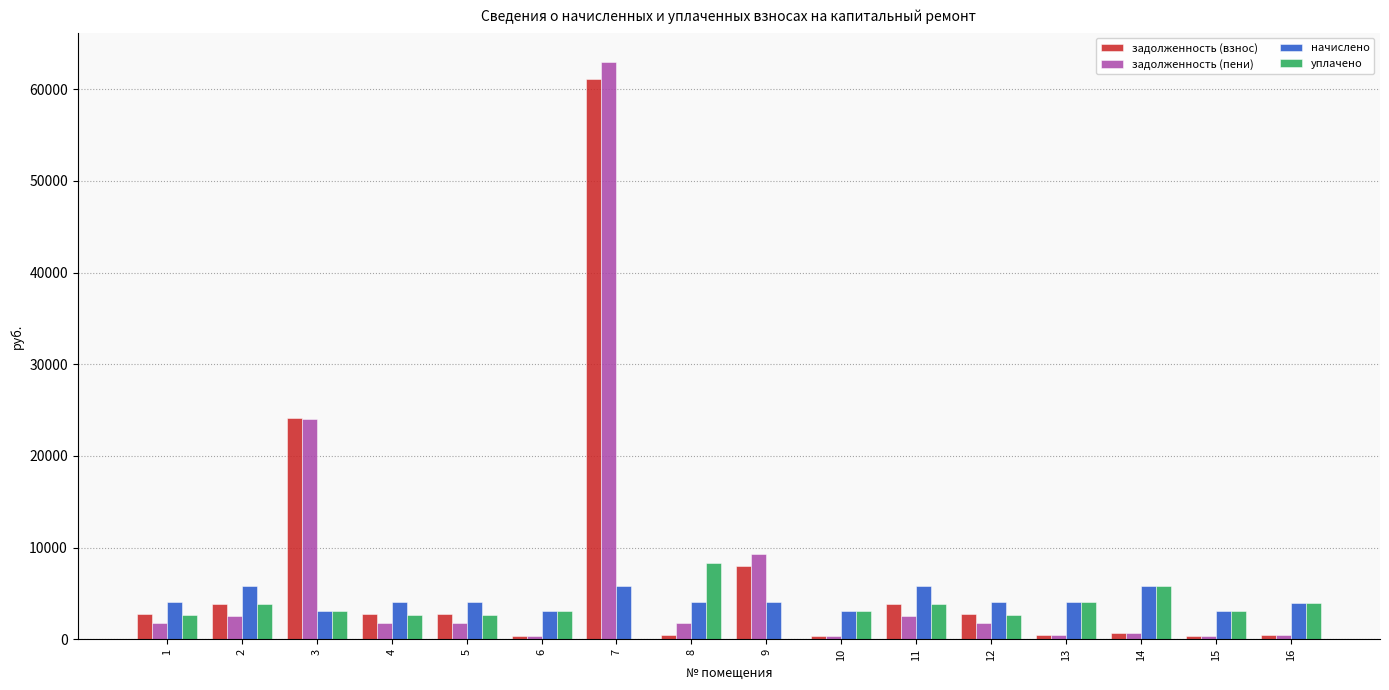

Which series changed the most between 3 and 5?

задолженность (пени)